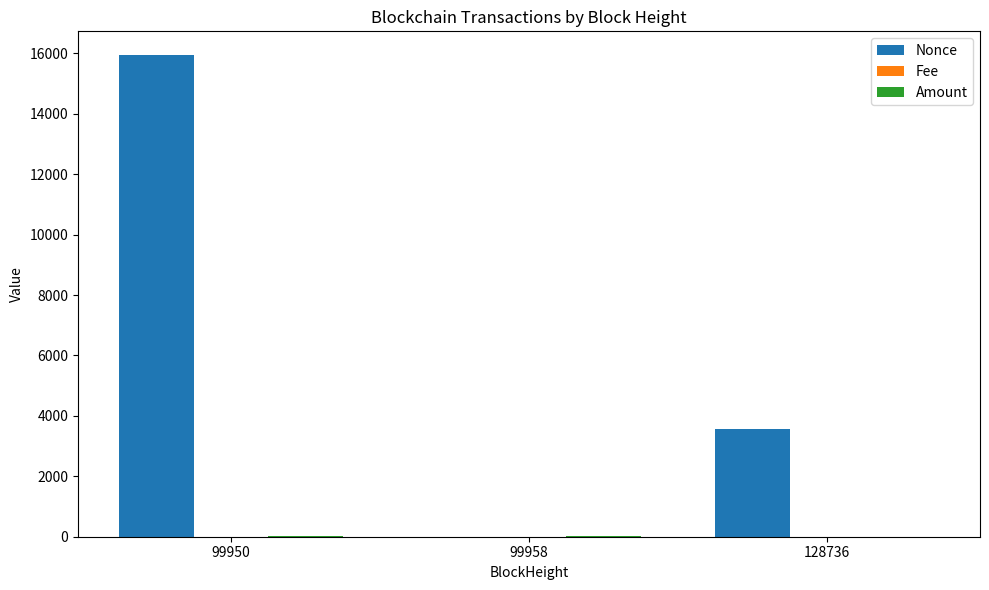

What is the spread (max minus min) of values at 99950?

15933.0